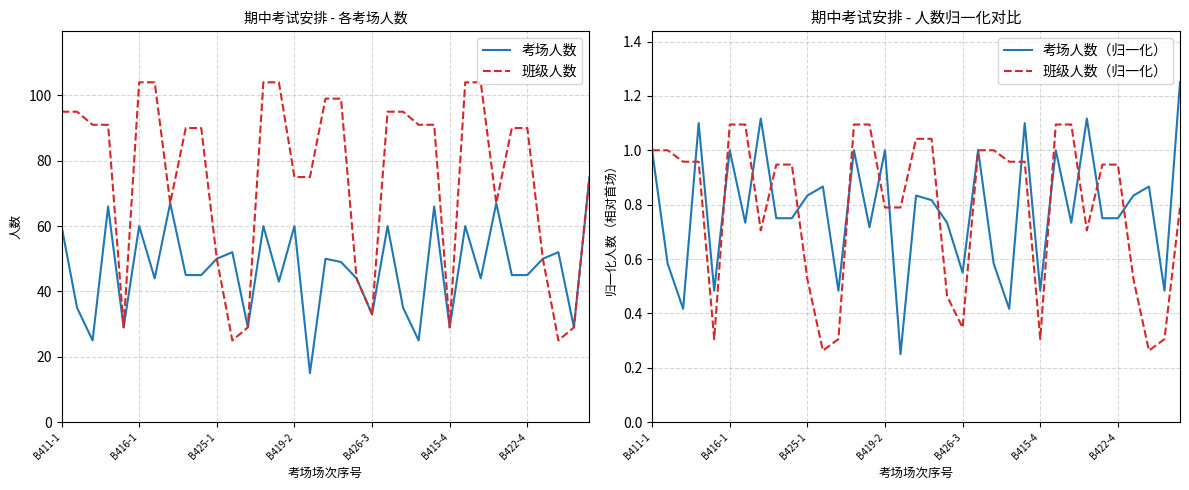

What is the maximum value for 考场人数?

75